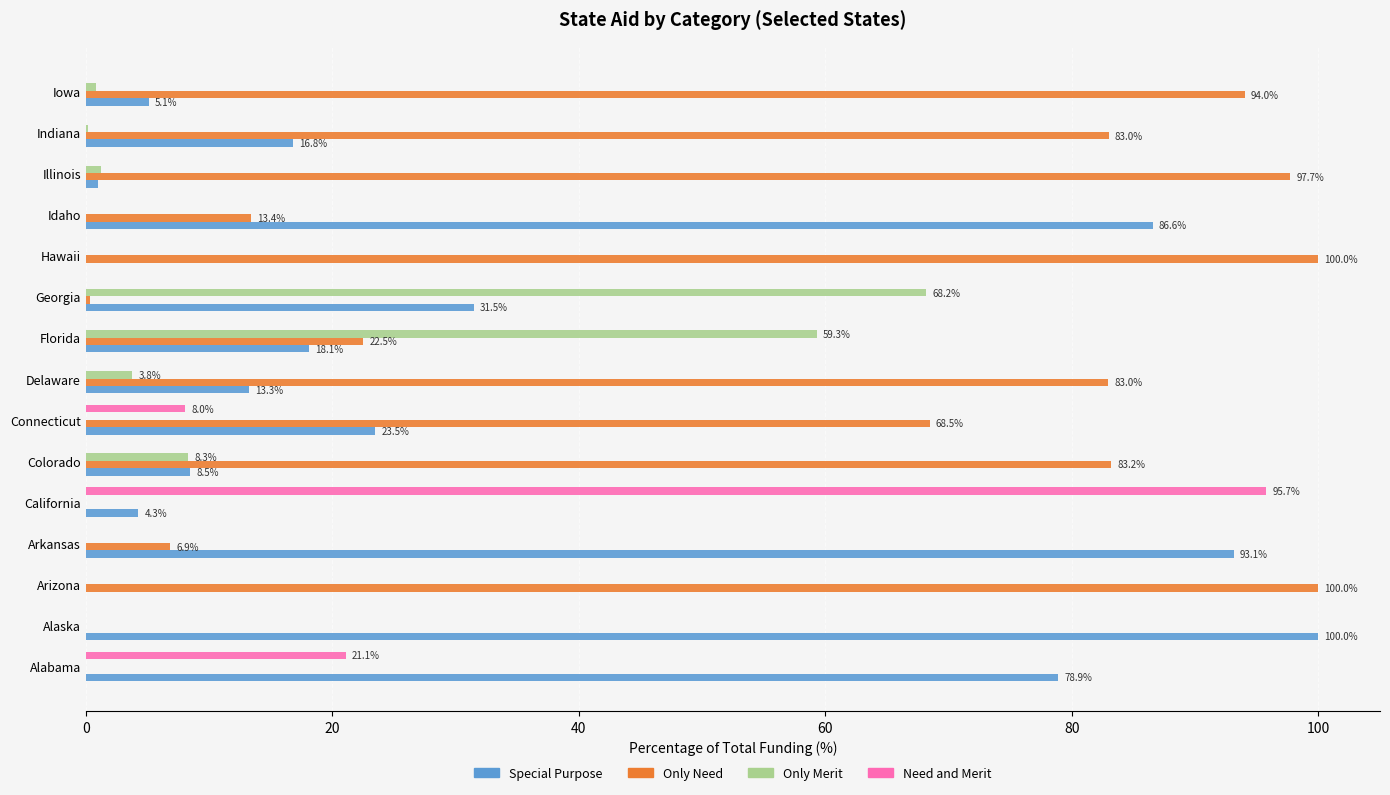

The Need and Merit series shows -55.3 at Arkansas. True or false?

False